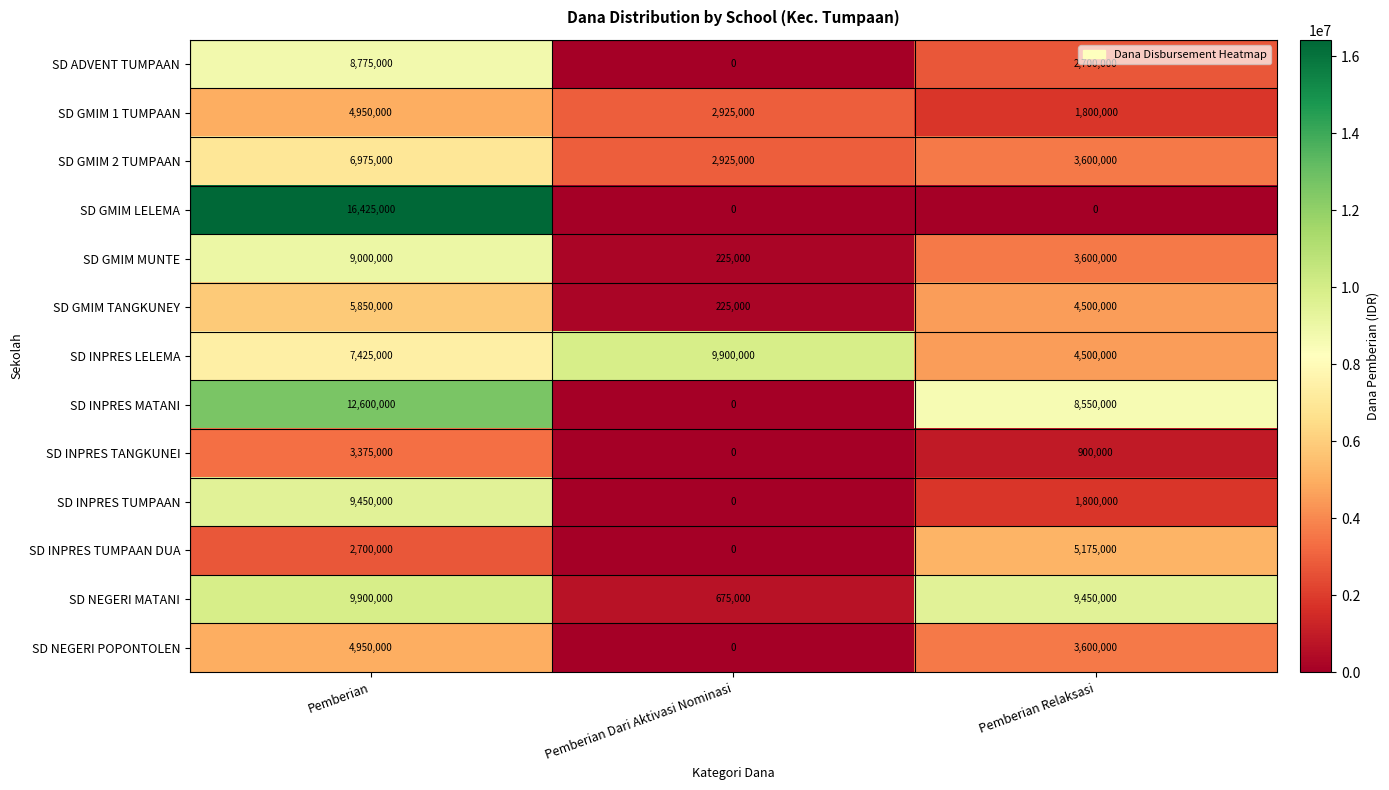

What is the average value of the SD ADVENT TUMPAAN series?

3825000